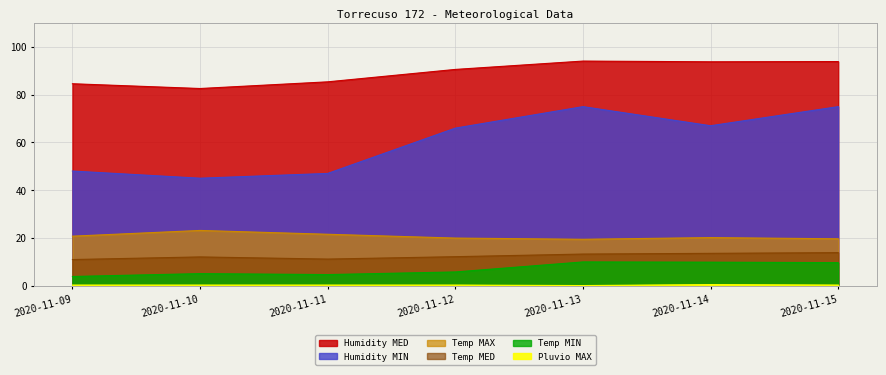

Between 2020-11-10 and 2020-11-11, which series saw the biggest shift?

Humidity MED